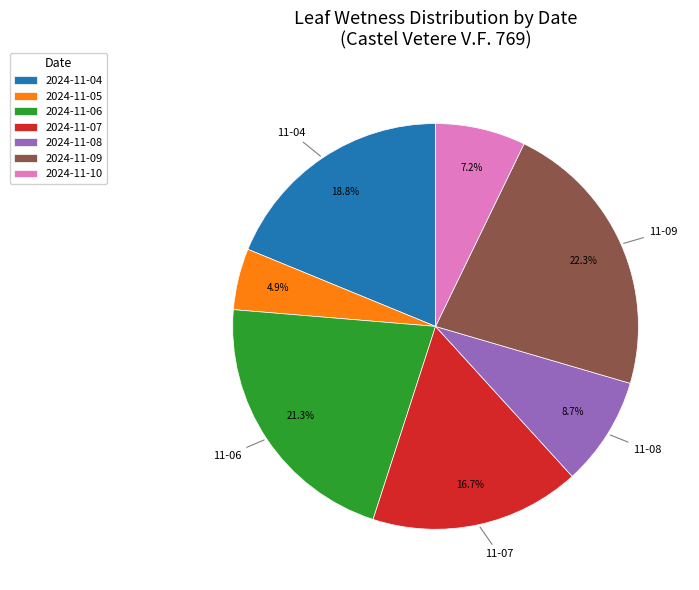

To the nearest percent, what is the average slice percentage?

14%